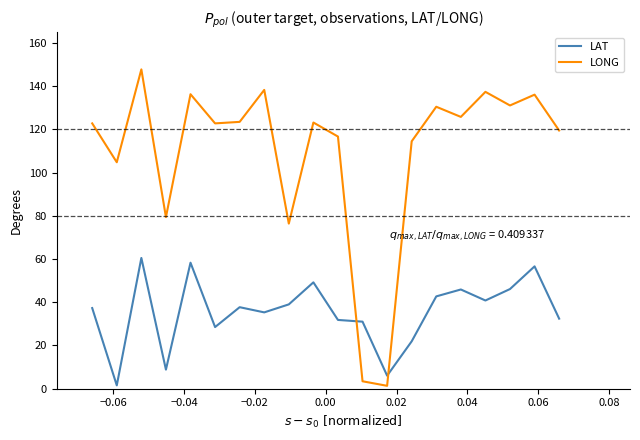

What are all the series names shown in the legend?

LAT, LONG